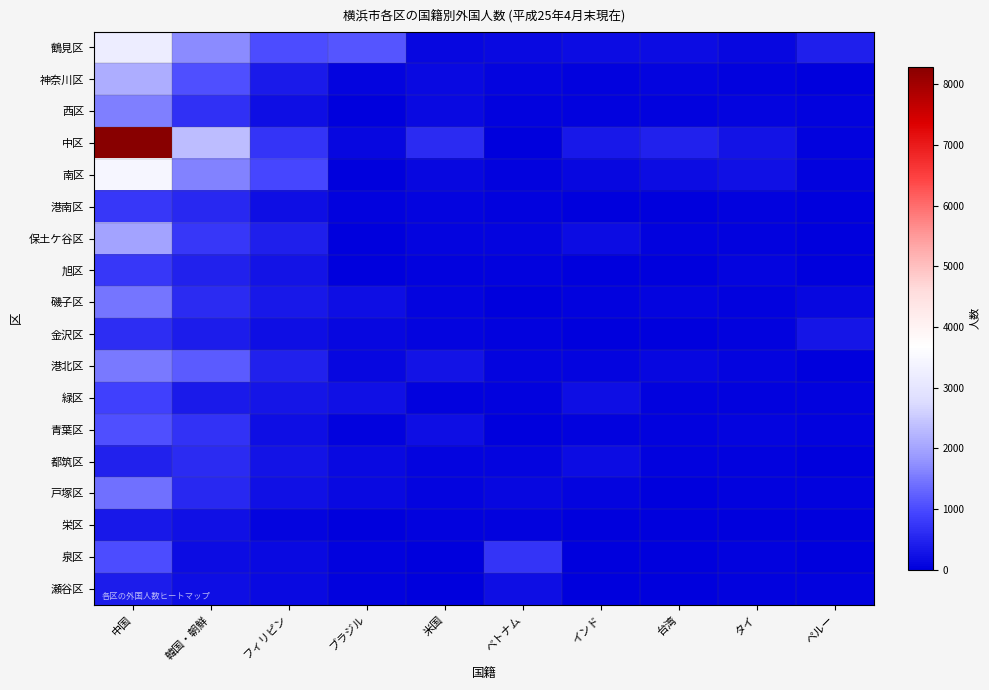

Which series has the largest range (max minus min)?

中区